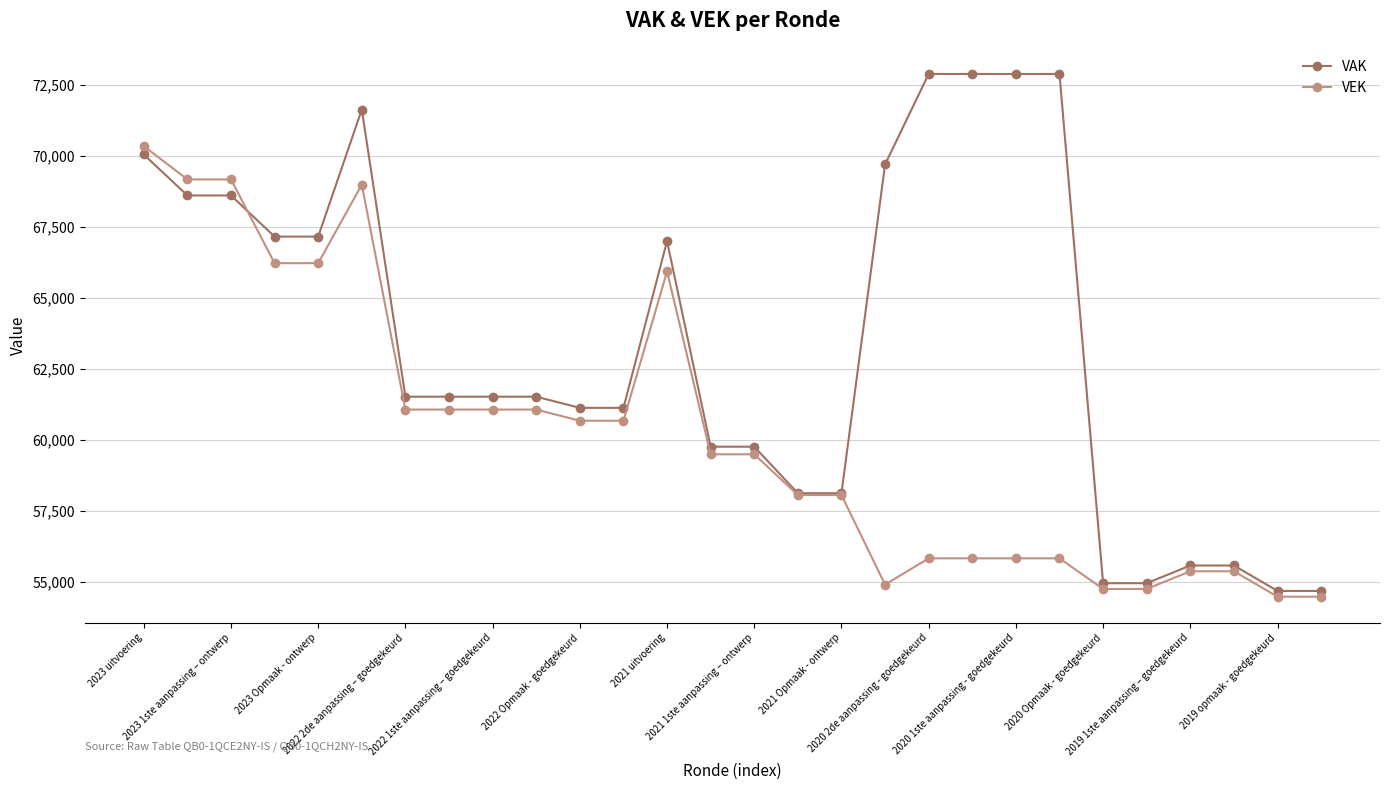

True or false: VAK has more than 1 points higher than both neighbors.

True